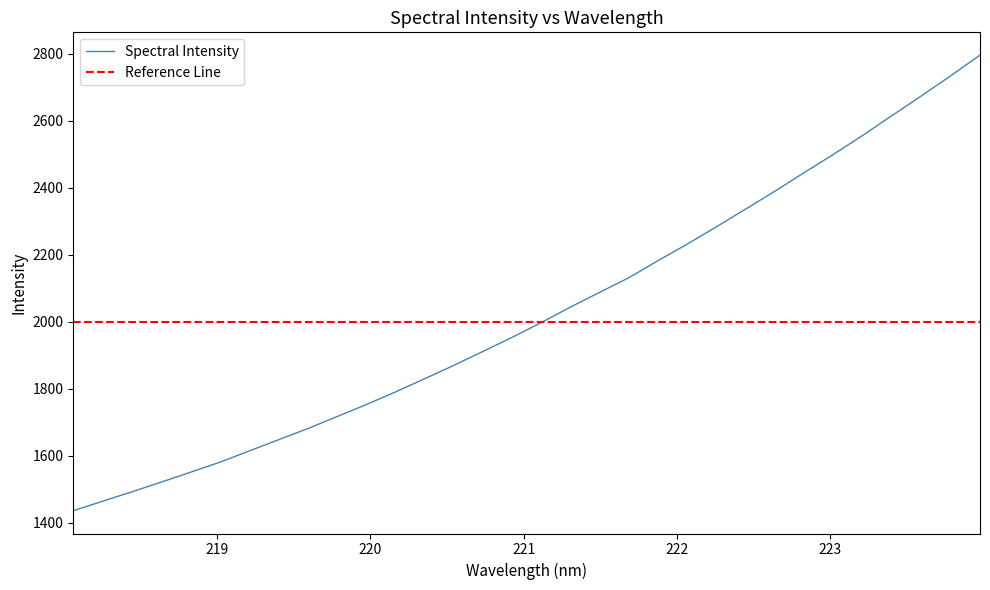

What is the value of the 11th point from the left?

1752.8